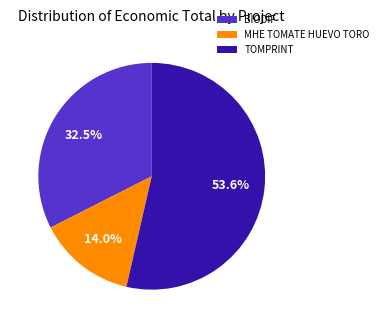

To the nearest percent, what portion does MHE TOMATE HUEVO TORO represent?

14%